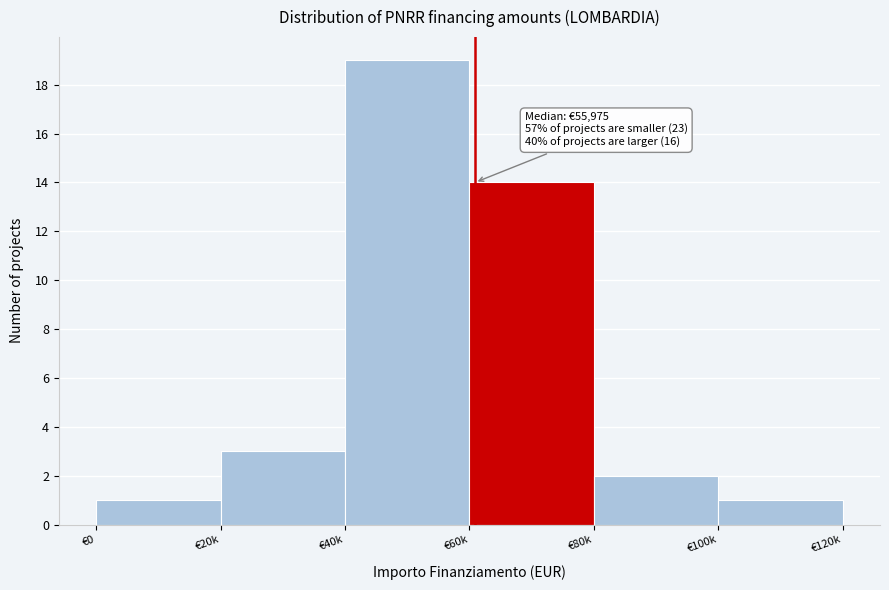

Reading left to right, list all the values displayed in this chart.

1	3	19	14	2	1